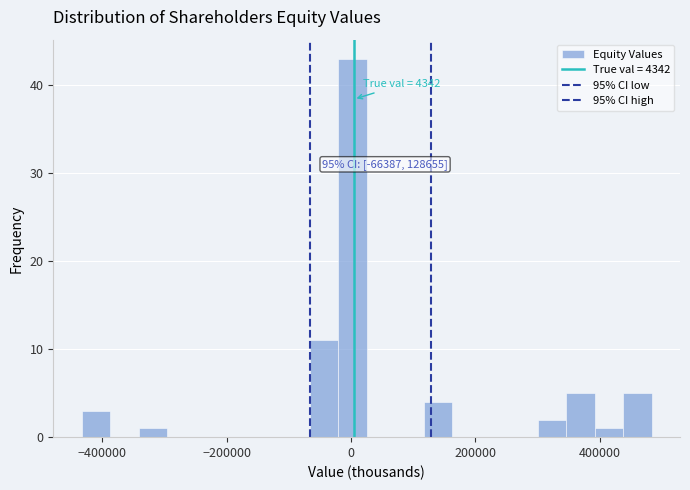

Read against the x-axis, roughly where is the centre of the tallest bar?

0